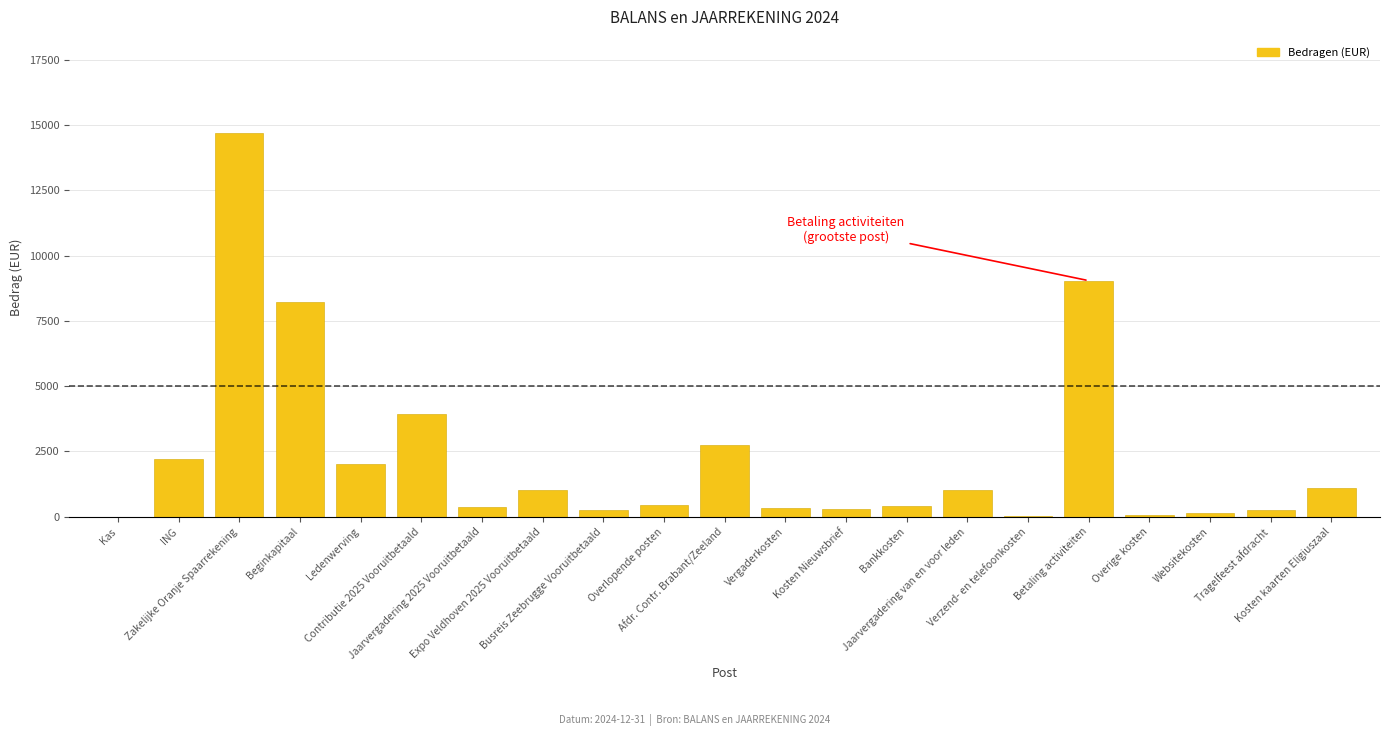

What is the maximum value shown in the chart?

14700.0